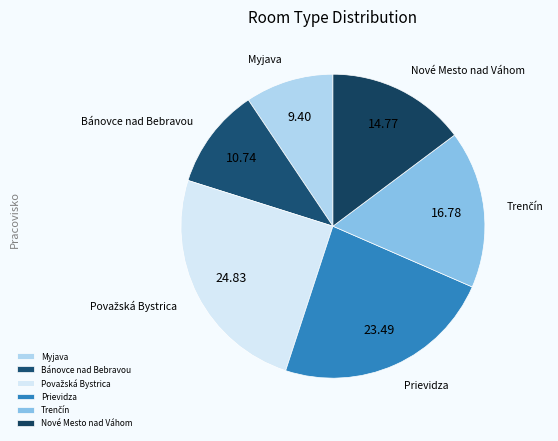

Which category has the smallest portion of the pie?

Myjava